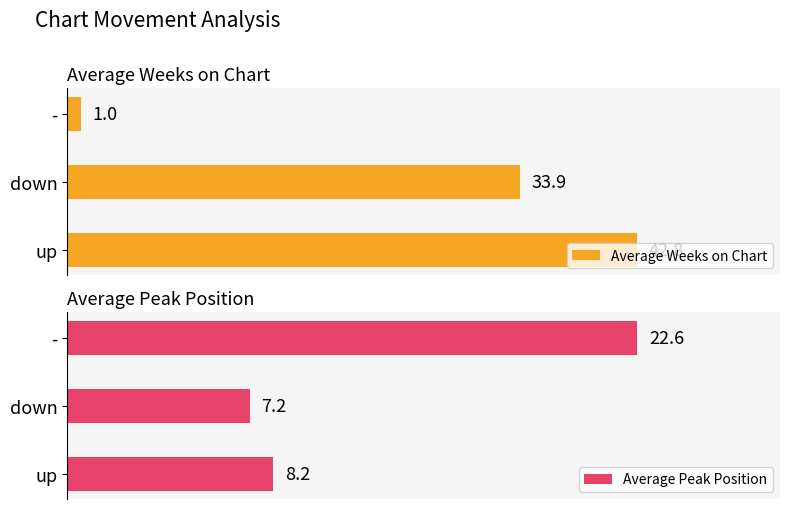

Does the chart contain any negative values?

No